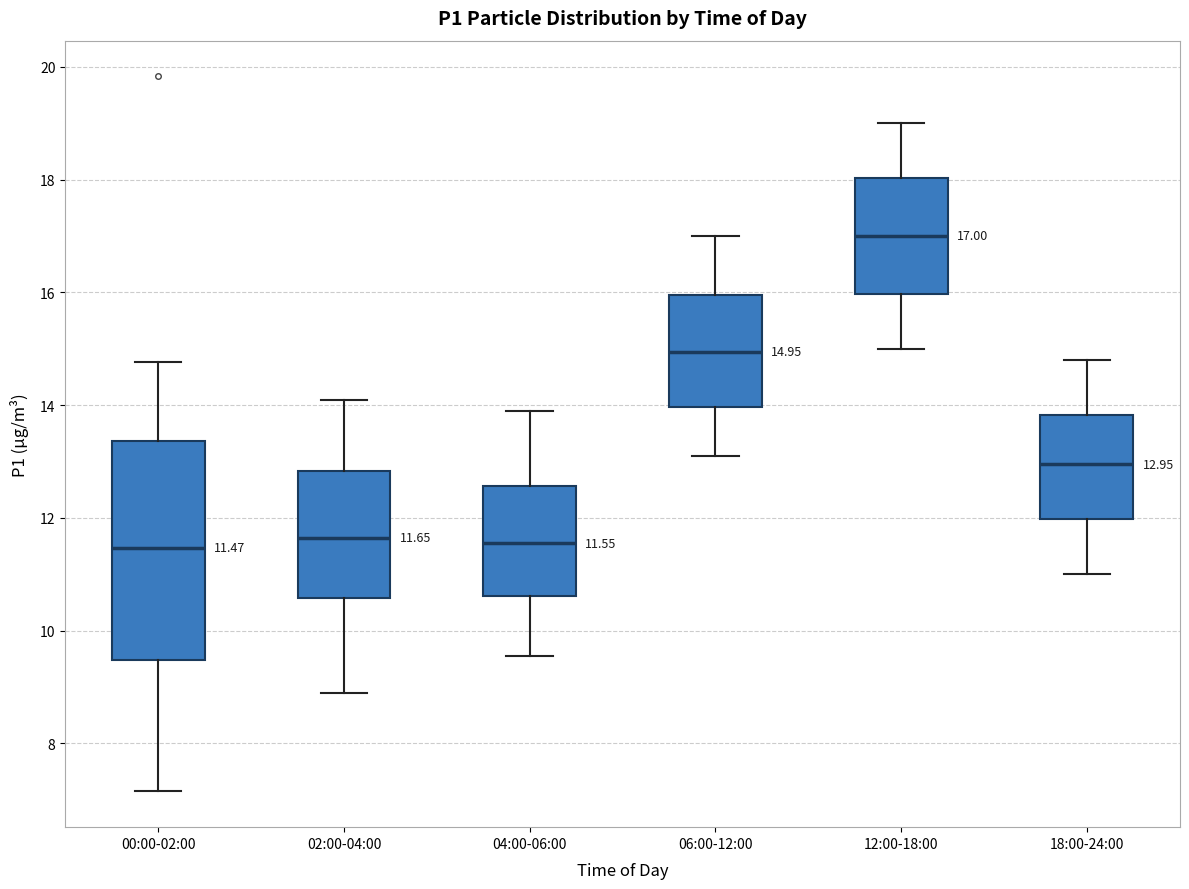

Which box is the tallest, from its lower edge to its upper edge?

00:00-02:00